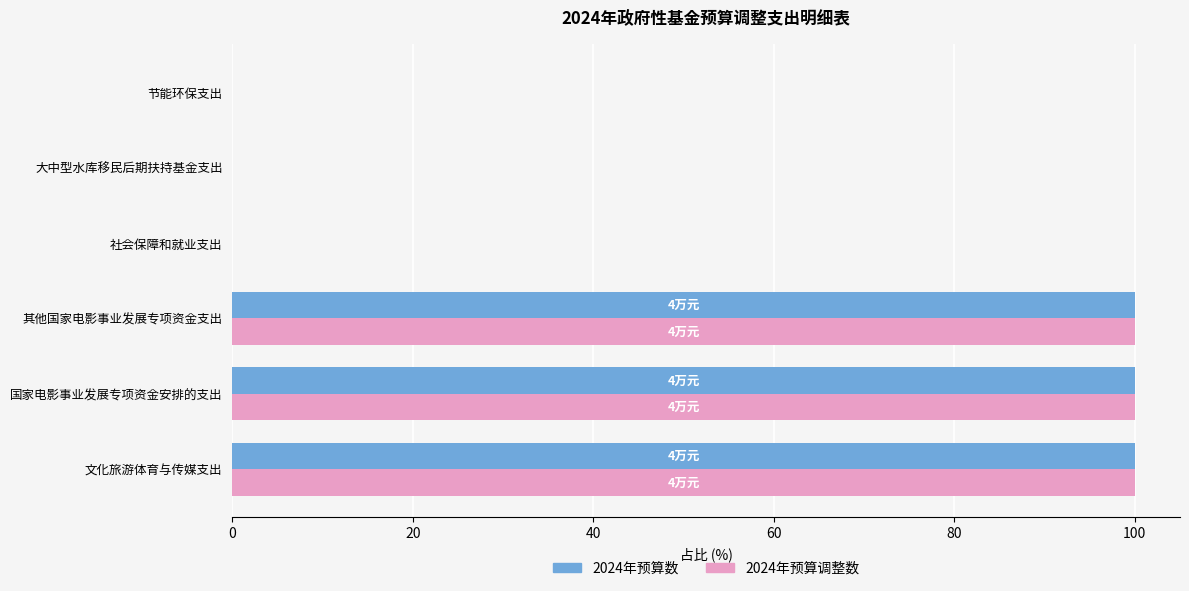

What is the maximum value shown in the chart?

100